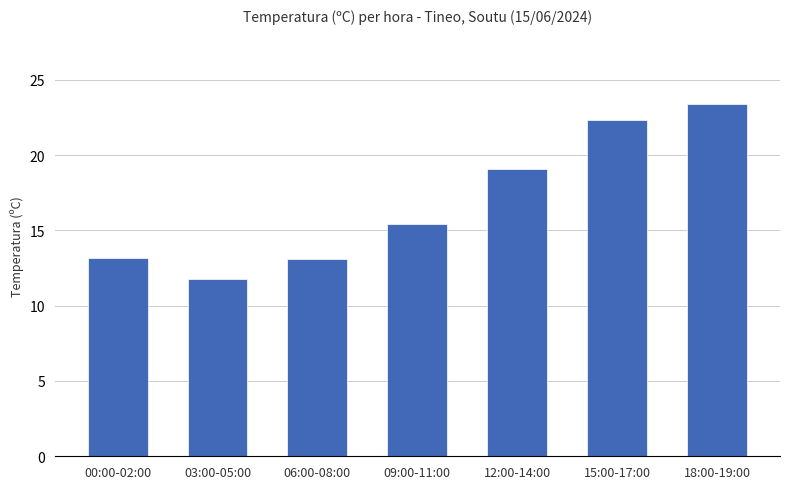

What position from the left is 15:00-17:00?

6